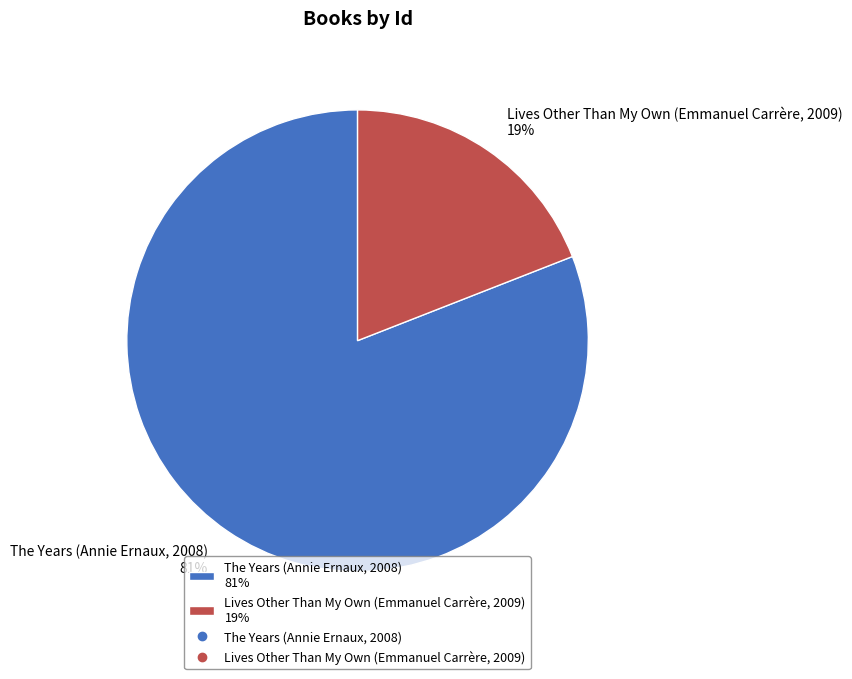

What is the largest slice in the pie chart?

The Years (Annie Ernaux, 2008)